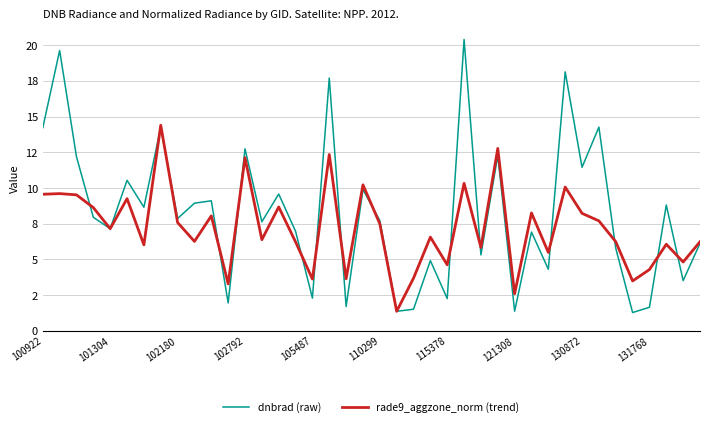

How many times do dnbrad (raw) and rade9_aggzone_norm (trend) cross each other?

17